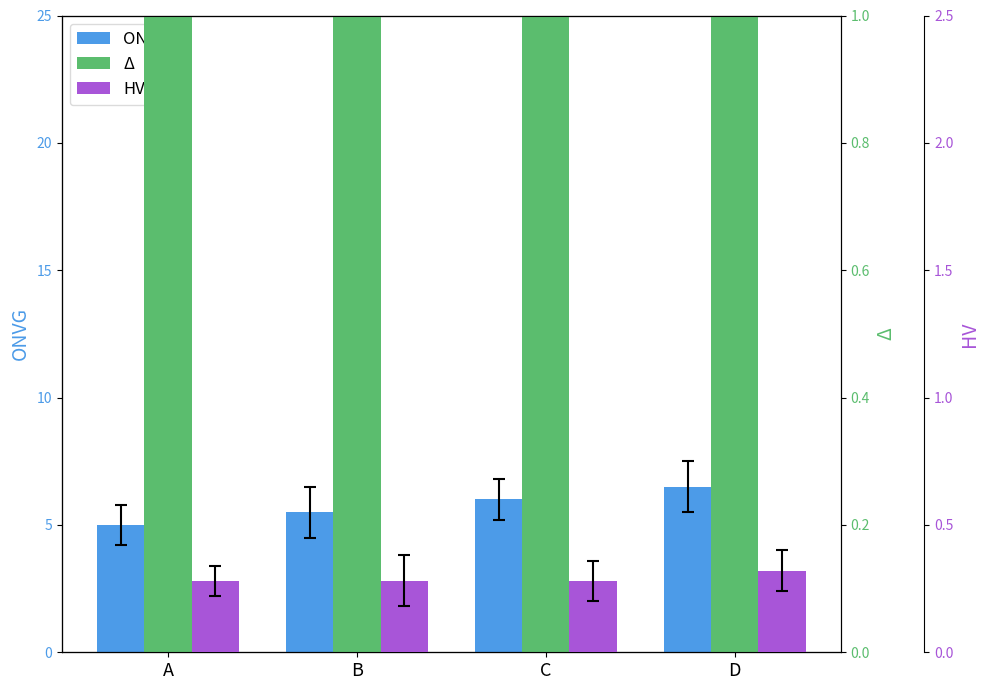

Reading right to left, extract all data points from this chart.

ONVG: 6.5	6.0	5.5	5.0
Δ: 1.2	58.2	1.1	85.9
HV: 0.3	0.3	0.3	0.3